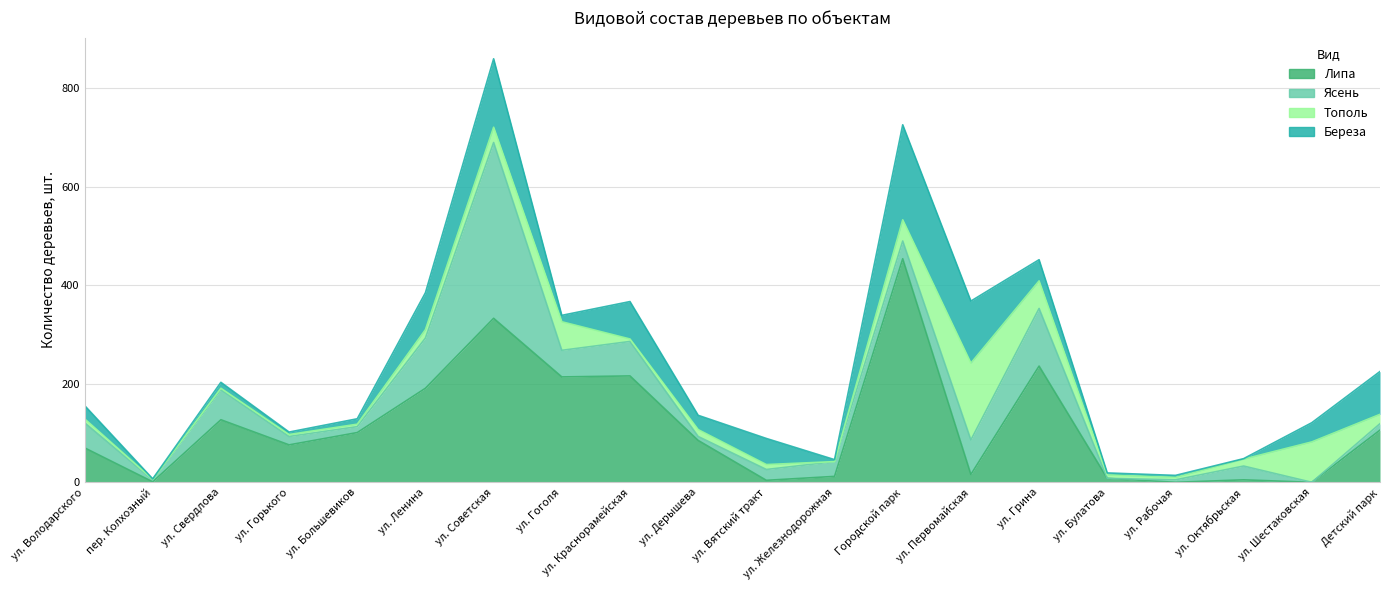

How many intersections are there between Липа and Ясень?

9